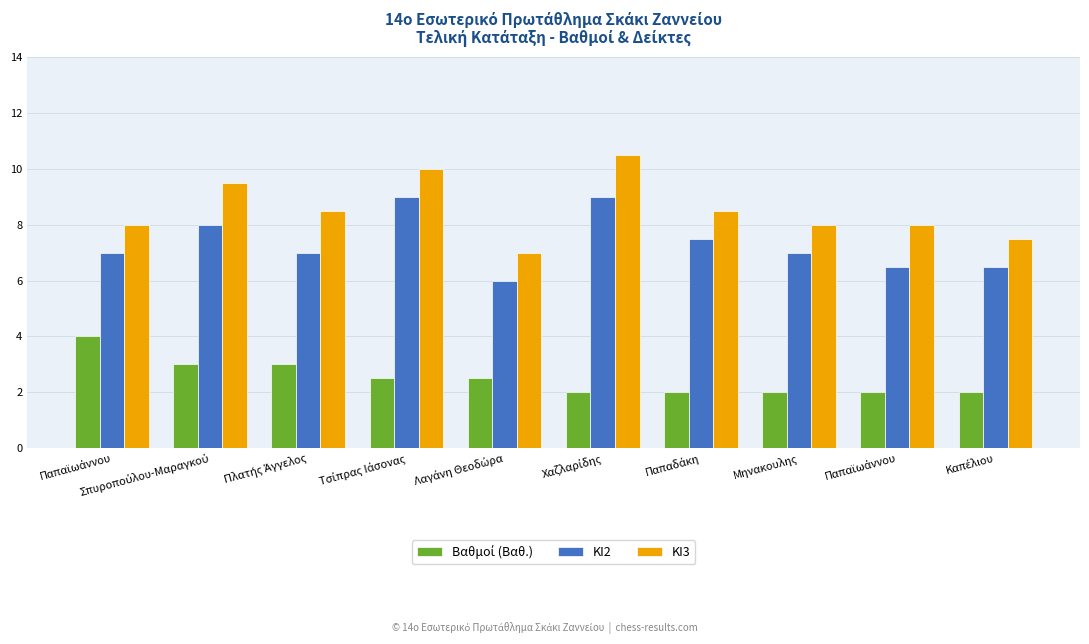

How many Βαθμοί (Βαθ.) values are between 2 and 3?

9